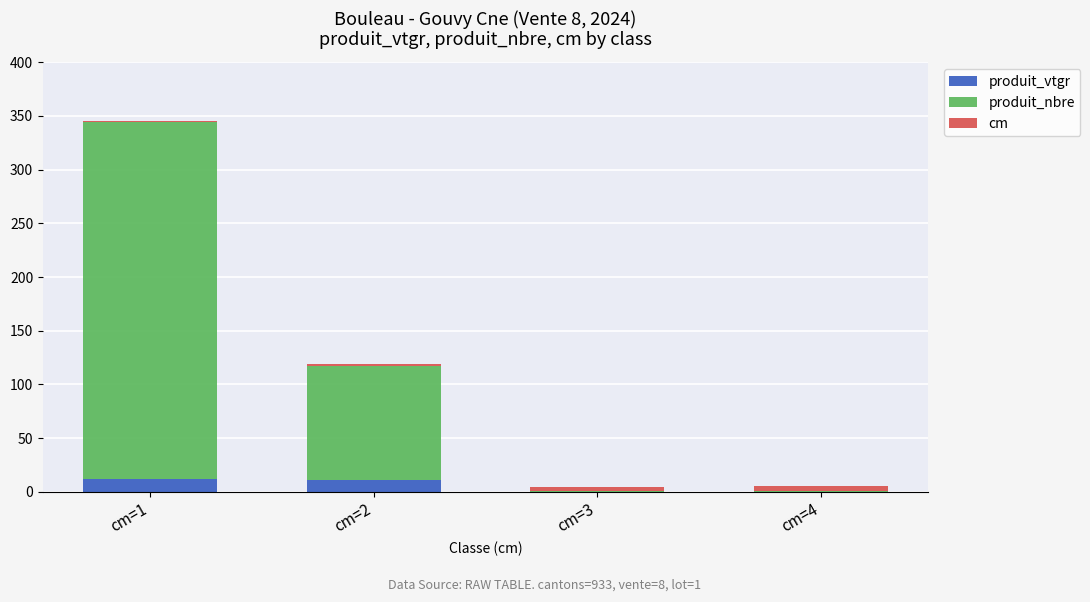

What is the maximum value for produit_vtgr?

12.4